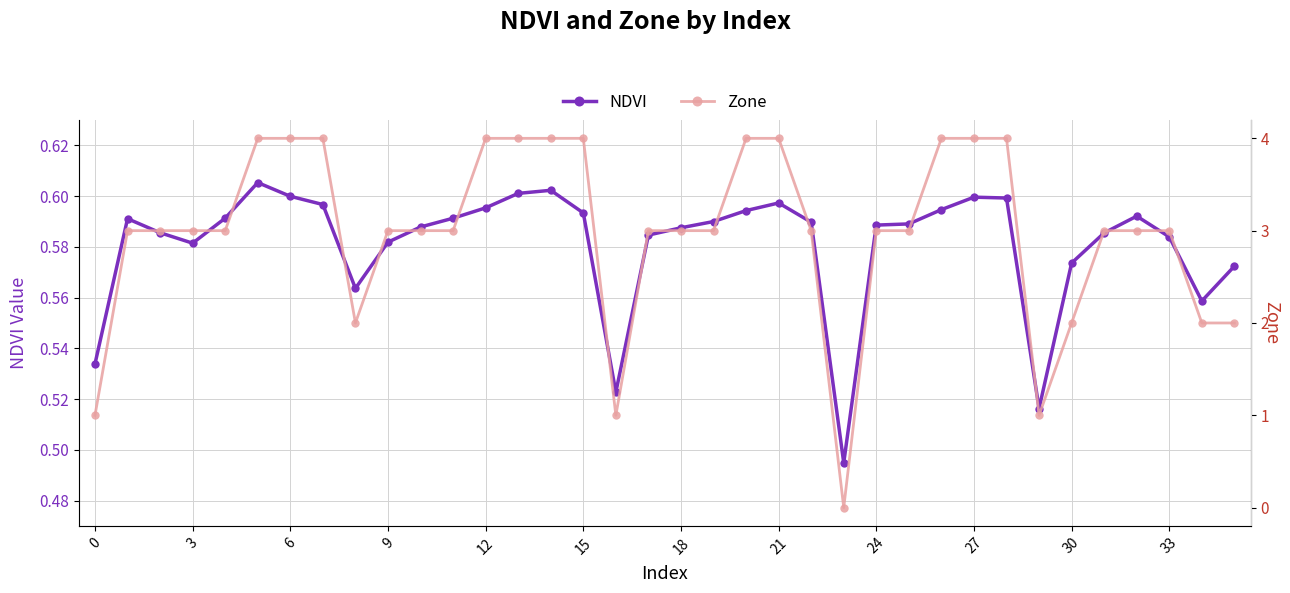

Which category has the lowest value across all series?

23